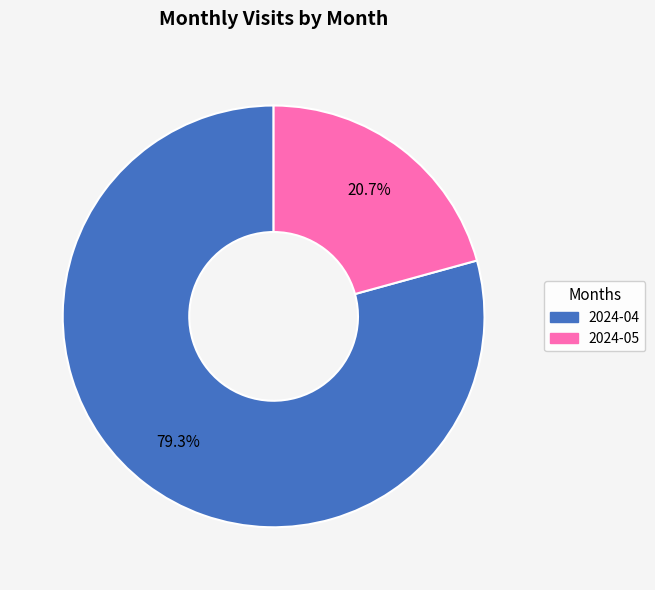

What is the majority slice?

2024-04